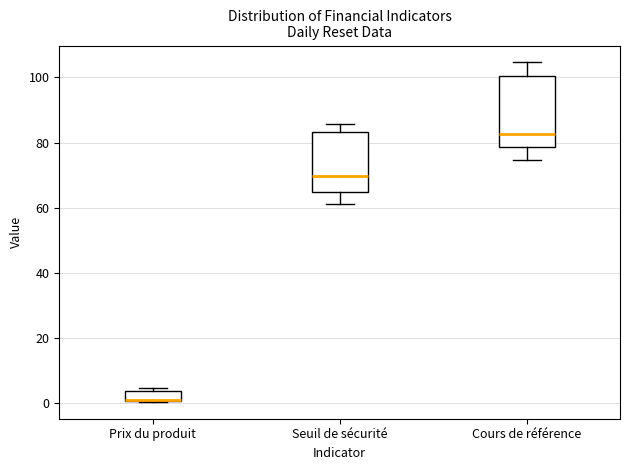

Reading left to right, transcribe this box plot: for each box, give where its median line is, the range the box spans, and where its two whiskers end, as read against the y-axis. The values are not printed on the chart, so give them approximately, as read against the axis.

Prix du produit: median 2 (drawn on the box's lower edge), box 0 to 4, whiskers 0 to 4 (just above the box's upper edge)
Seuil de sécurité: median 70, box 64 to 84, whiskers 62 to 86
Cours de référence: median 82, box 78 to 100, whiskers 74 to 104